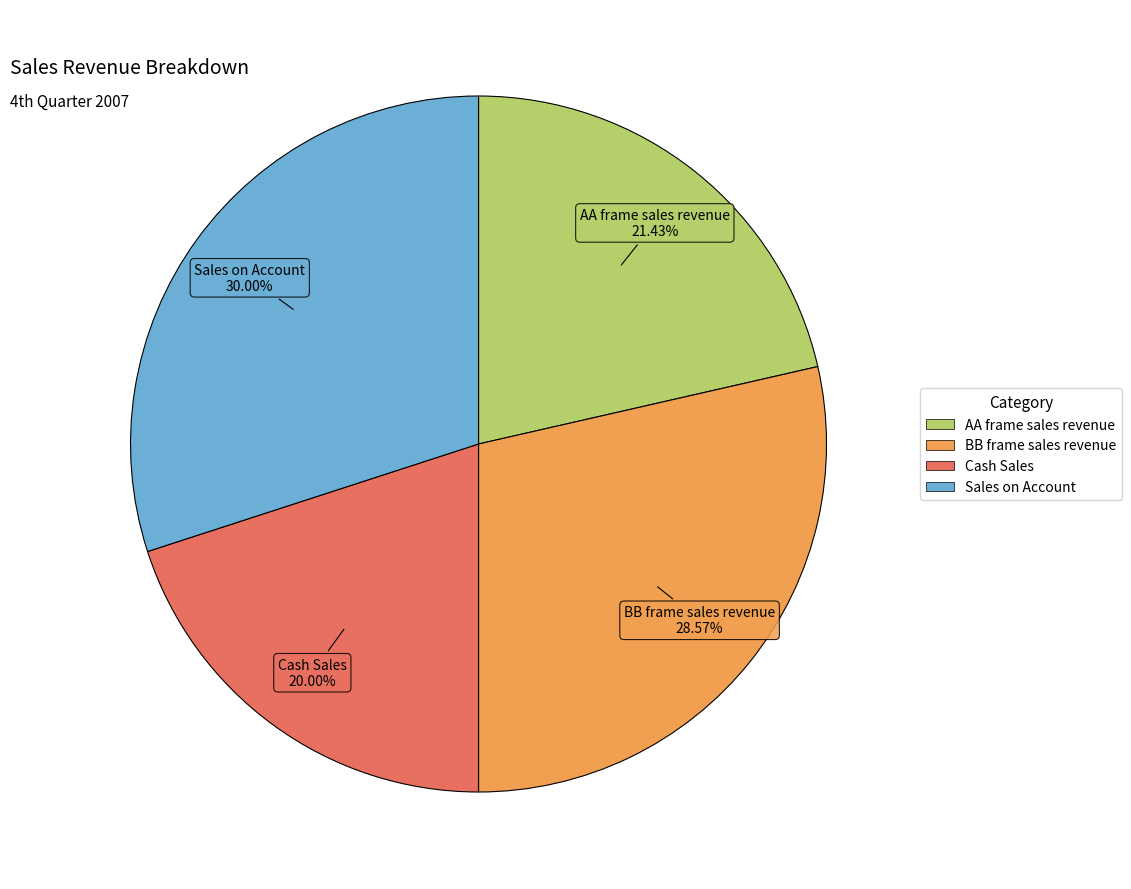

How much of the chart is everything except BB frame sales revenue?

71.4%